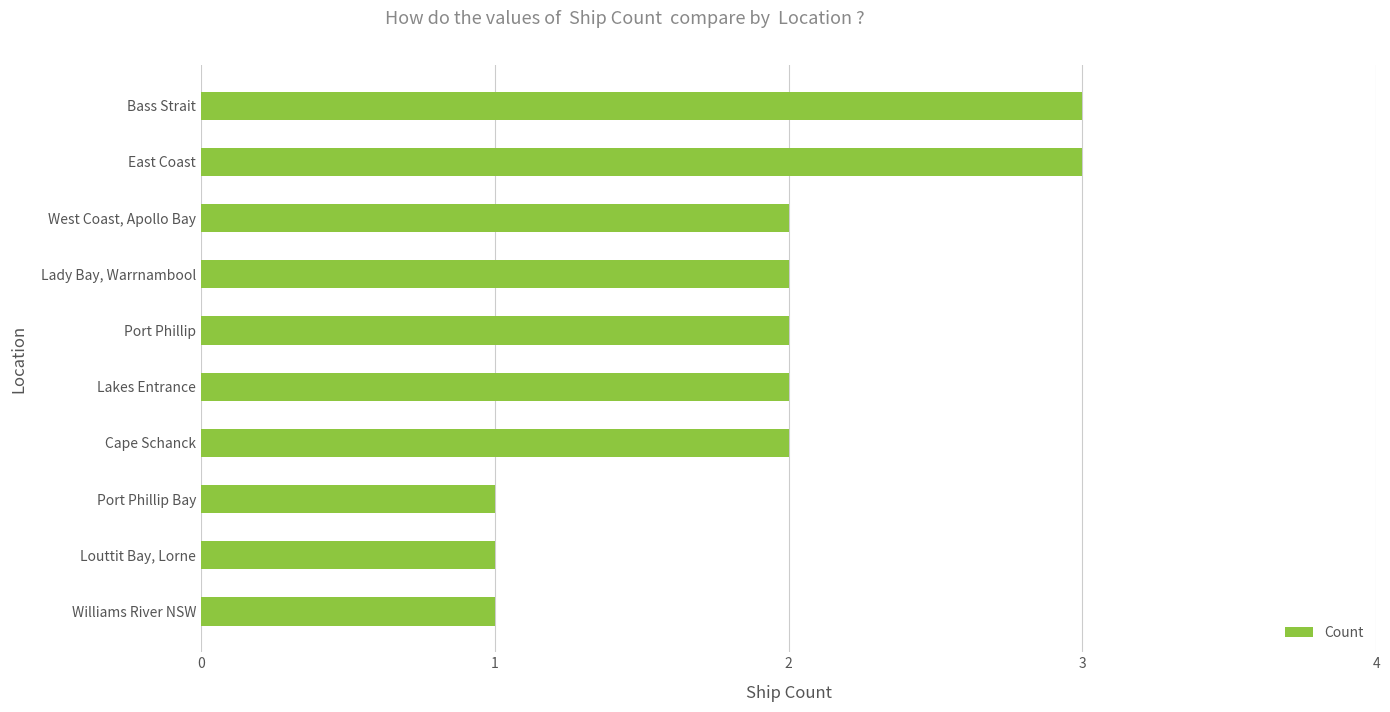

What is the sum of the values at Bass Strait and Louttit Bay, Lorne?

4